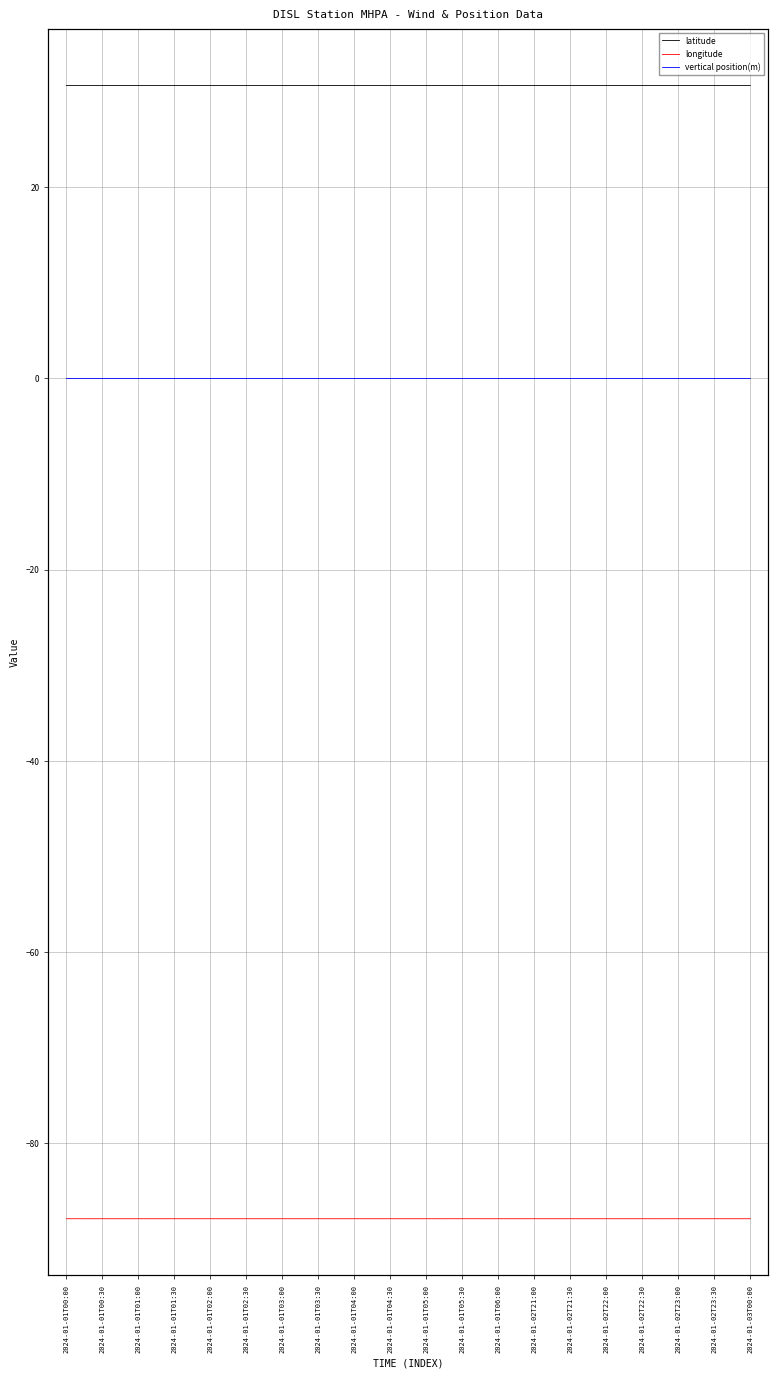

What is the minimum value shown in the chart?

-87.9